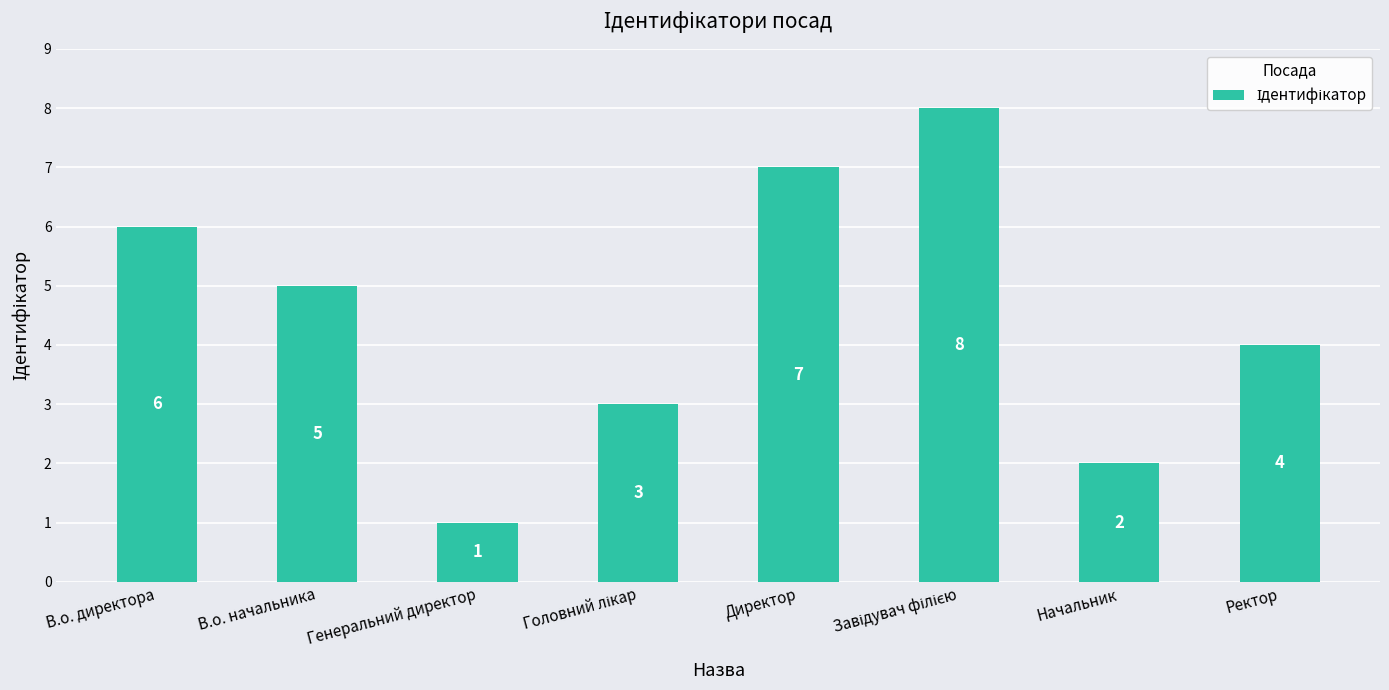

Reading left to right, extract all data points from this chart.

6	5	1	3	7	8	2	4